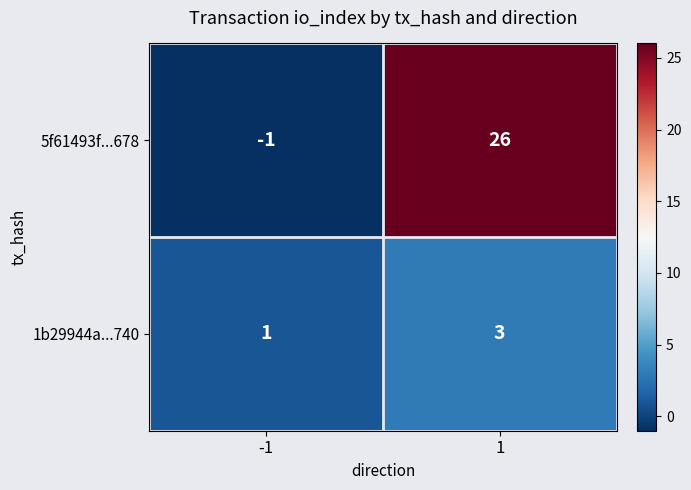

Reading left to right, list all the values displayed in this chart.

5f61493f...678: -1=-1	1=26
1b29944a...740: -1=1	1=3